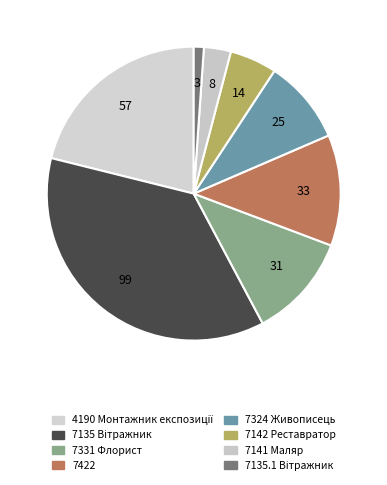

How many slices are in this pie chart?

8